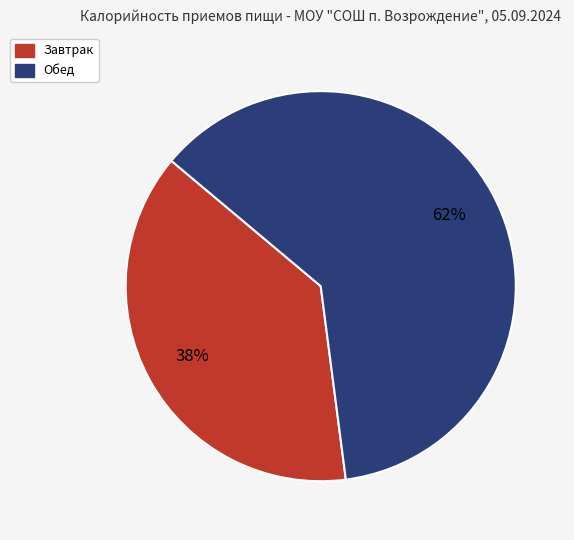

How many segments does this pie chart have?

2